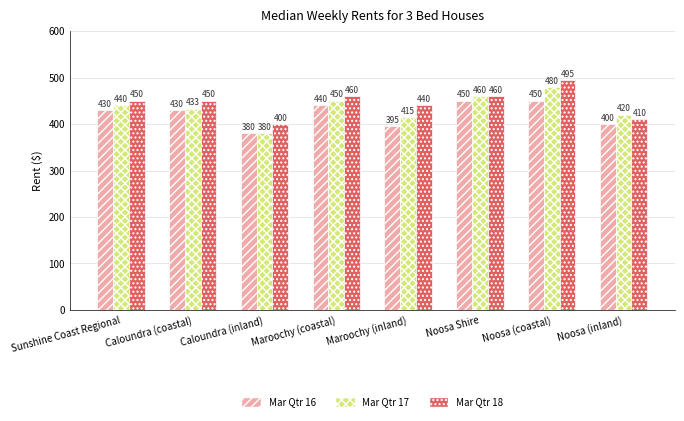

Rank the series by their maximum value, from lowest to highest.

Mar Qtr 16, Mar Qtr 17, Mar Qtr 18